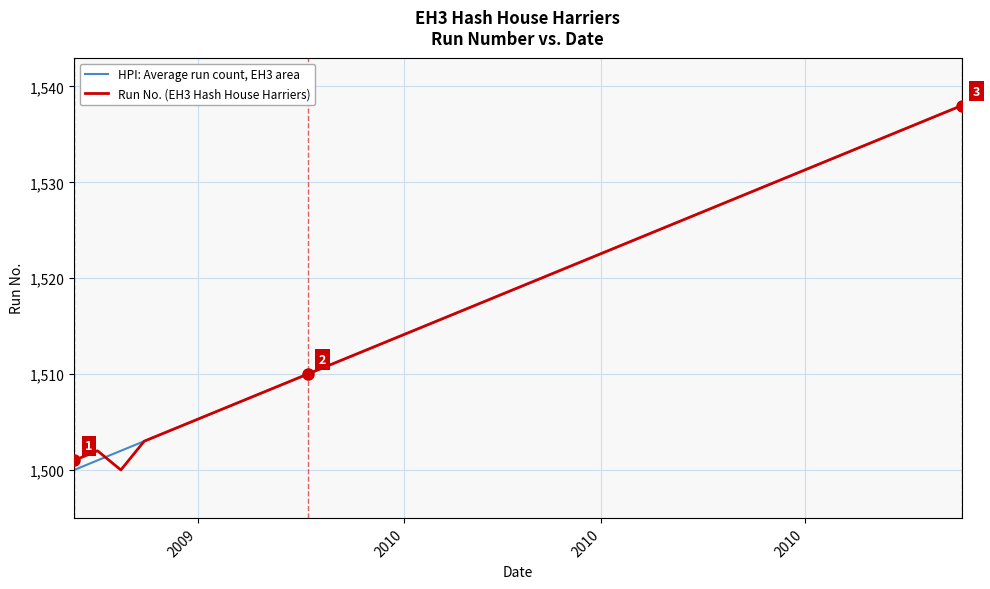

What is the highest value of the HPI: Average run count, EH3 area series?

1538